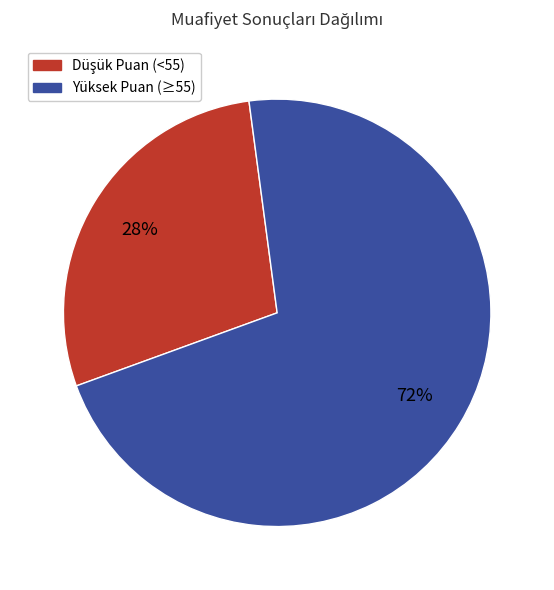

True or false: Yüksek Puan (≥55) accounts for 84% of the total.

False